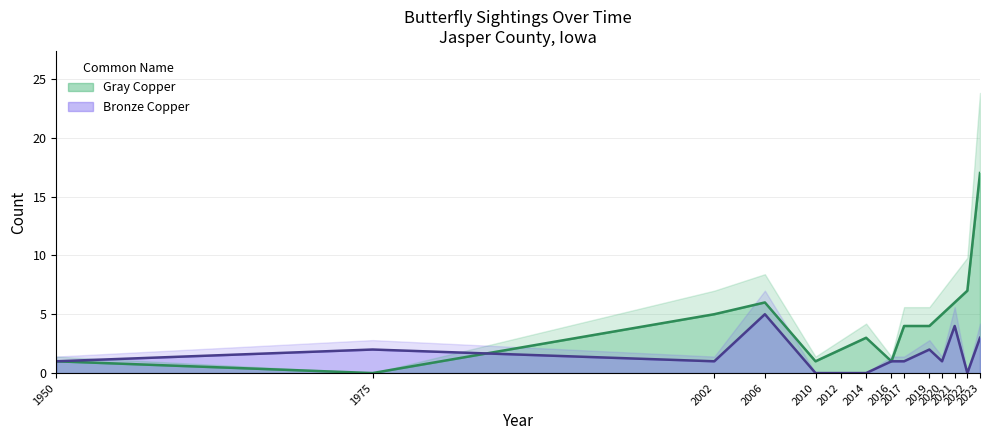

What is the highest value of the Bronze Copper series?

5